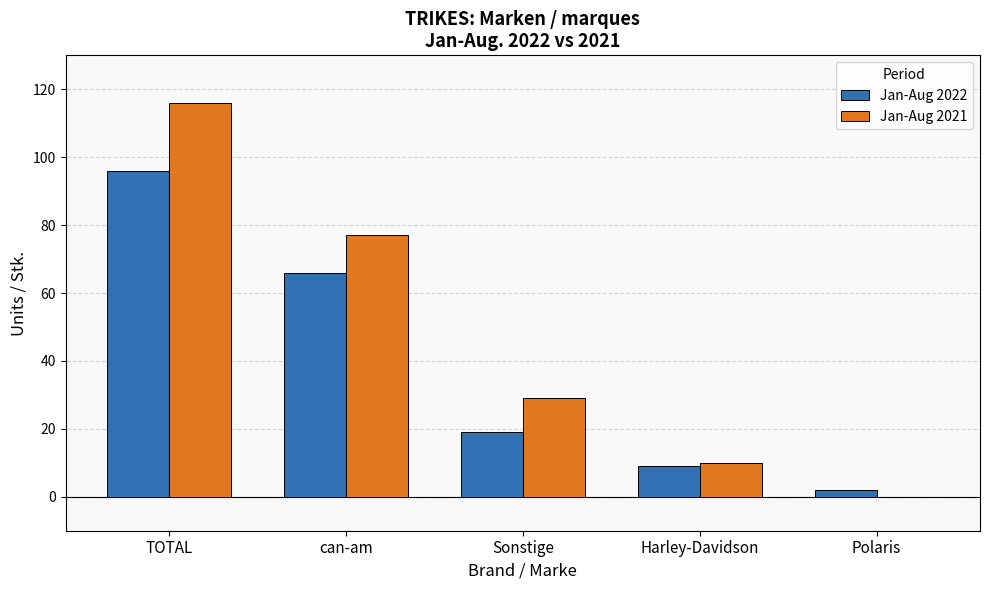

What is the greatest value displayed?

116